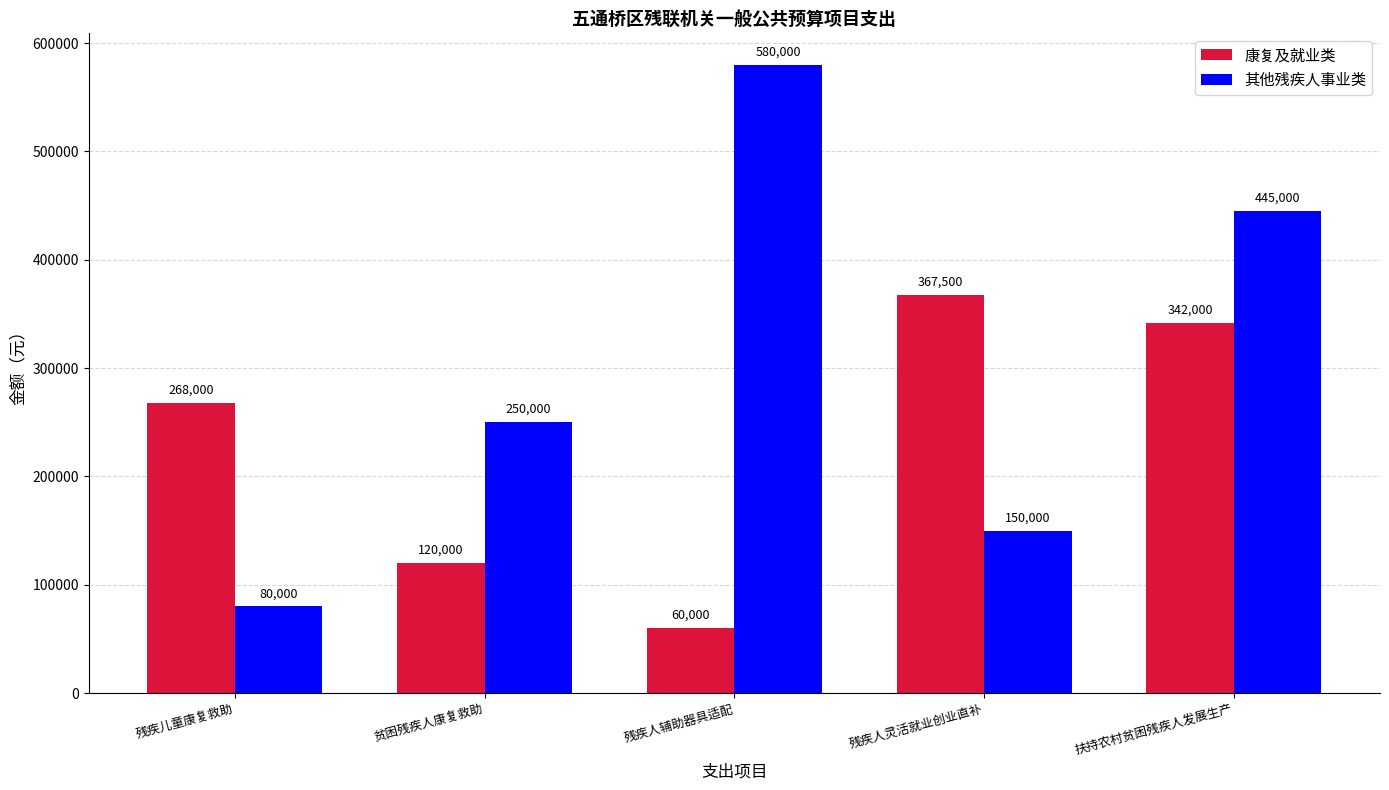

Which series changed the most between 残疾人灵活就业创业直补 and 扶持农村贫困残疾人发展生产?

其他残疾人事业类